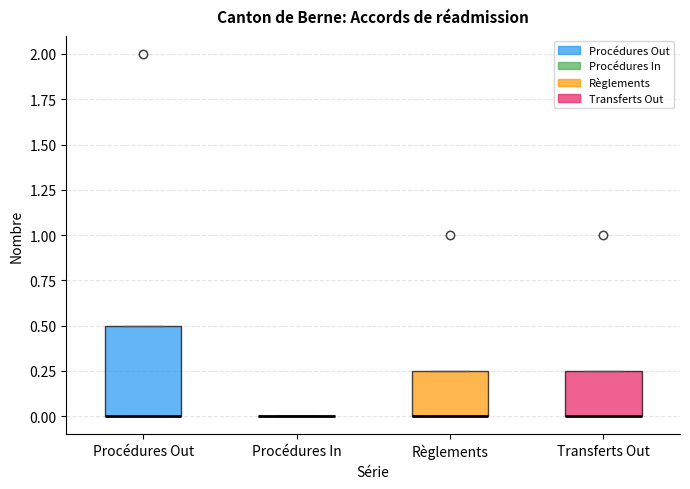

Comparing the boxes themselves (not the whiskers), which one is the tallest?

Procédures Out